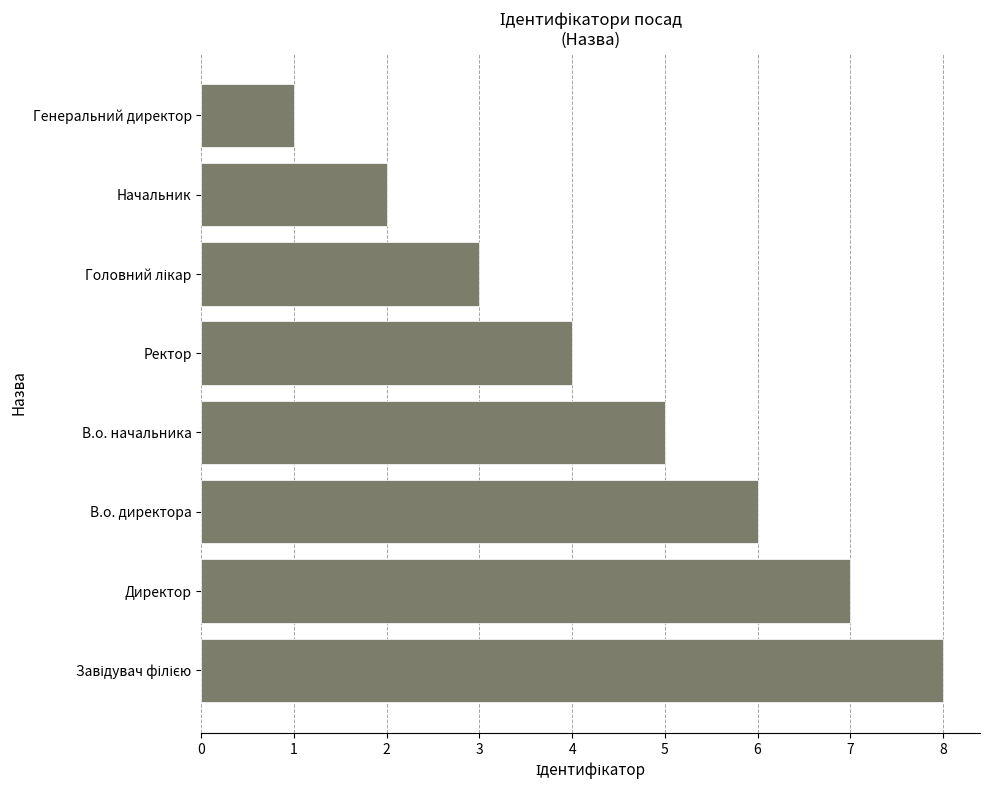

What is the difference between the second highest and second lowest values?

5